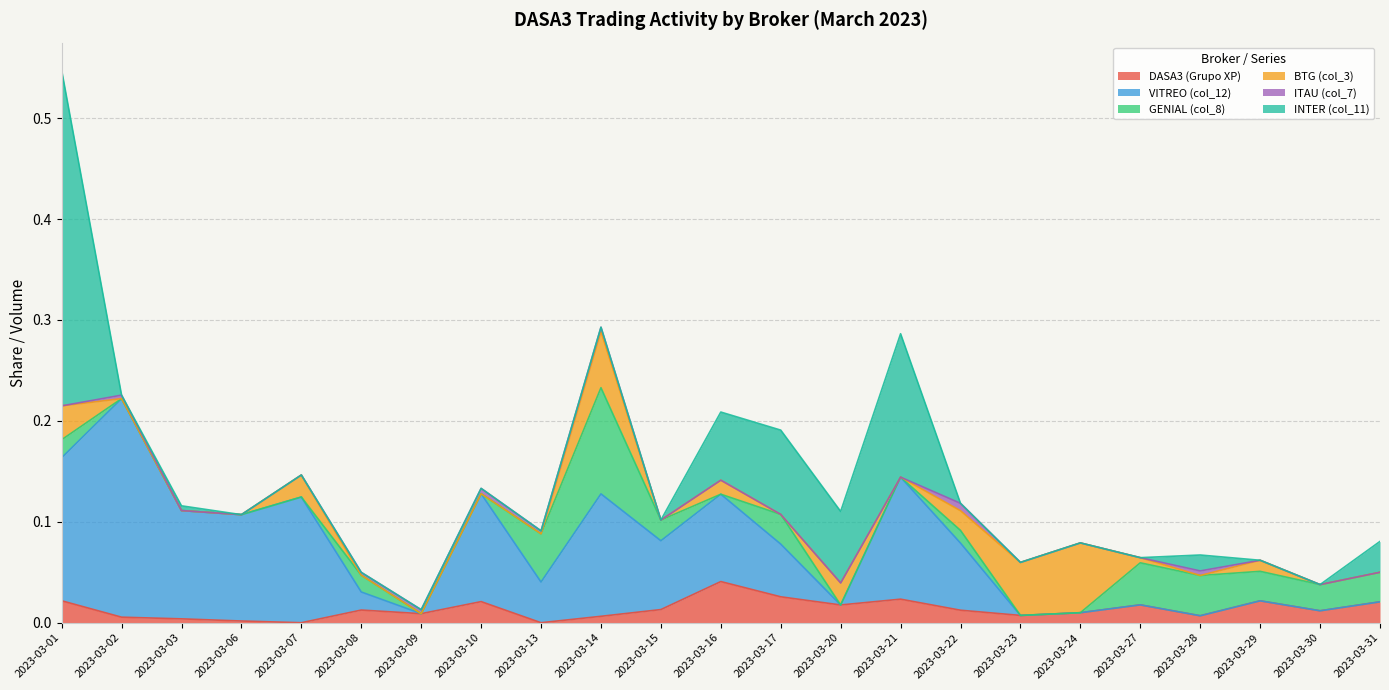

Which series has the largest total across all categories?

VITREO (col_12)